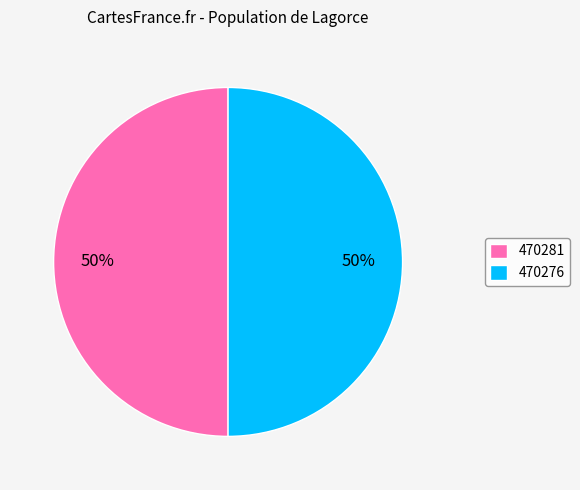

To the nearest percent, what is the average slice percentage?

50%